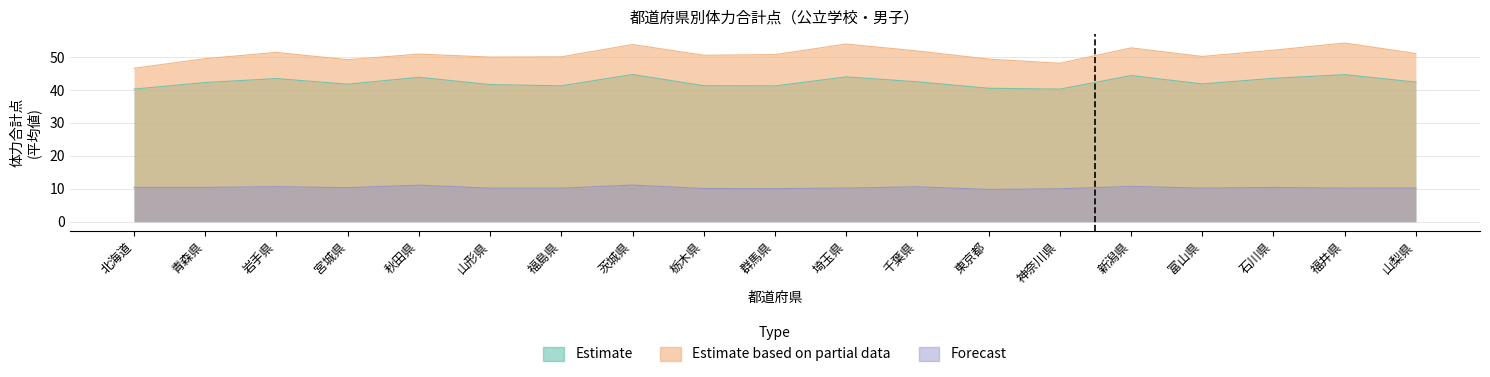

The Forecast series shows 3.2 at 神奈川県. True or false?

False